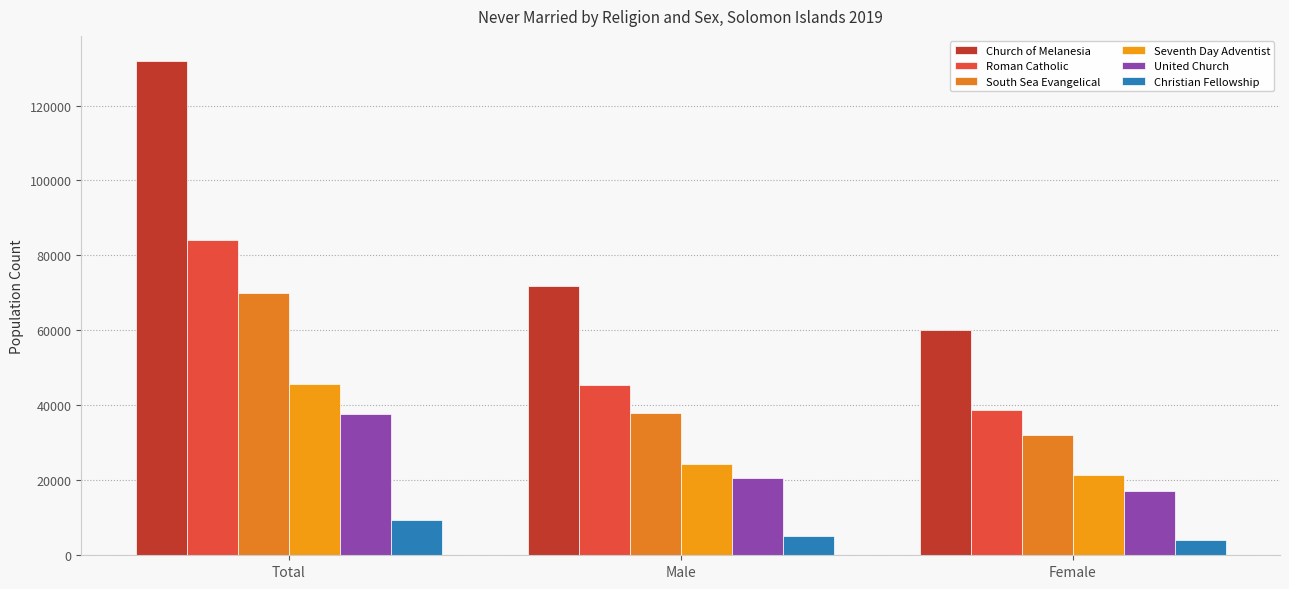

Is the value of South Sea Evangelical at Total greater than the value of Seventh Day Adventist at Male?

Yes